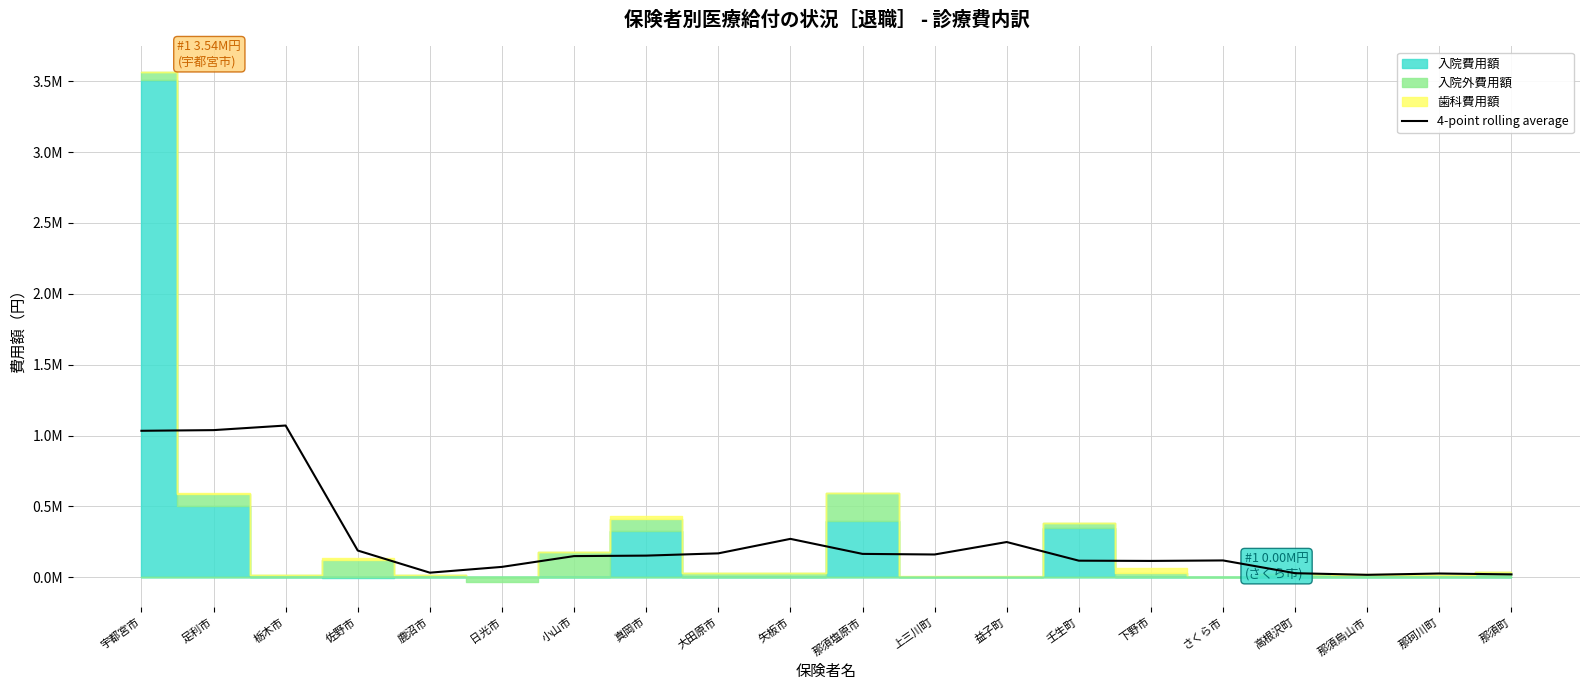

What is the approximate value at 矢板市?

271585.0